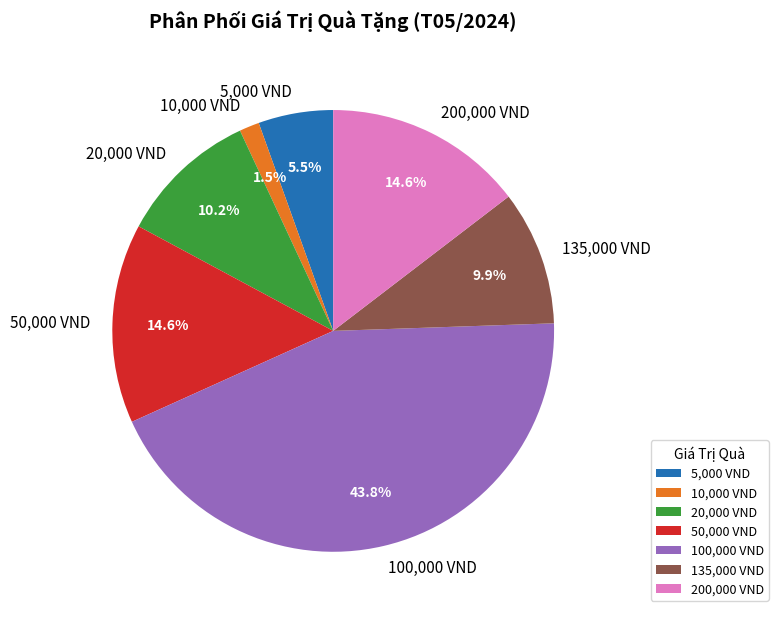

Which category has the biggest portion of the pie?

100,000 VND